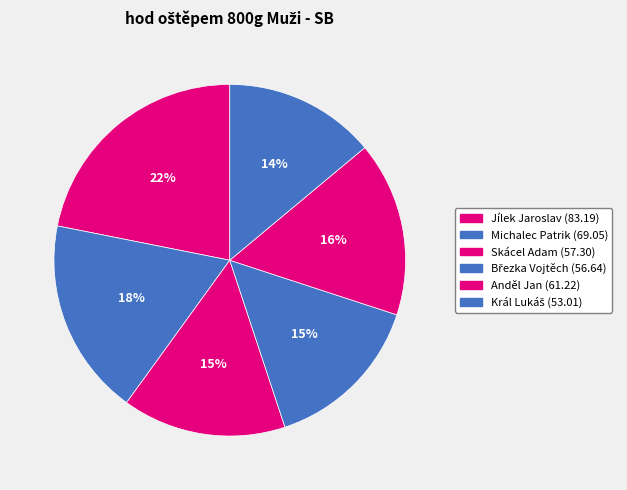

To the nearest percent, what portion does Jílek Jaroslav represent?

22%